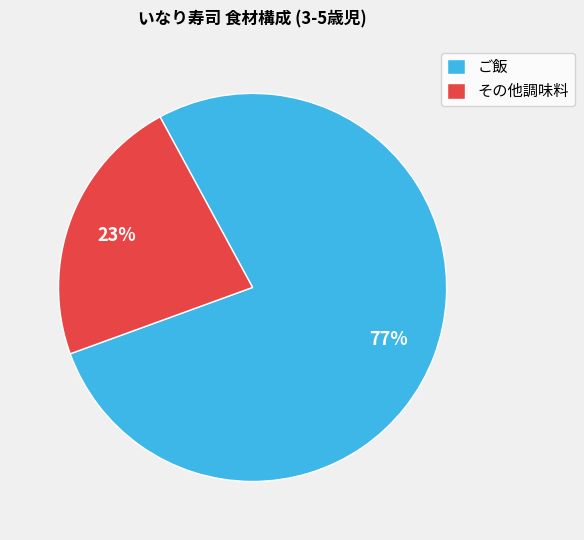

To the nearest percent, what is the combined percentage of その他調味料 and ご飯?

100%